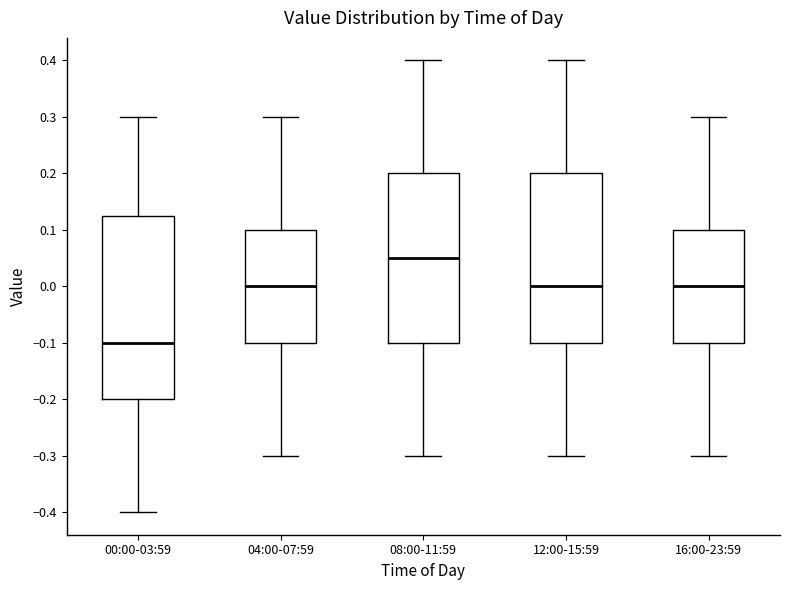

Where is the lower edge of the box for 16:00-23:59 on the y-axis? The values are not printed on the chart, so give them approximately, as read against the axis.

-0.10